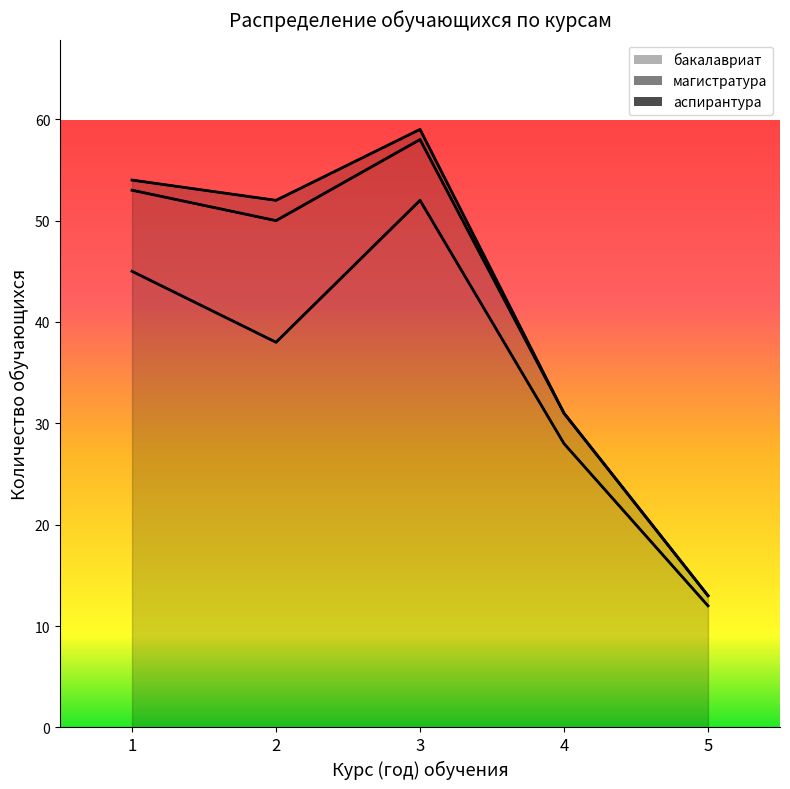

What is the value of the бакалавриат point at the 2nd from the left?

38